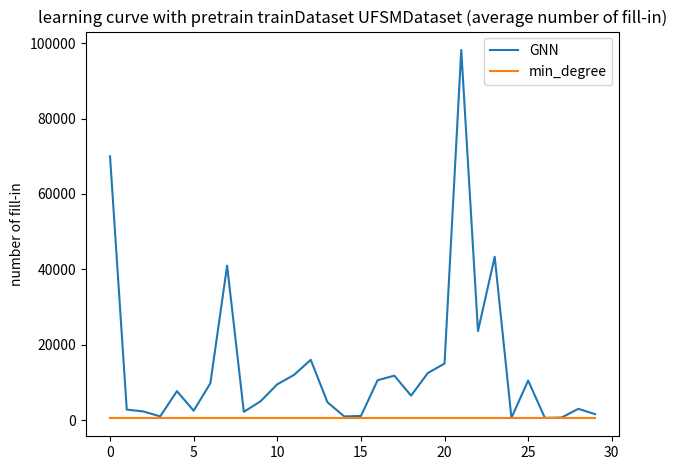

Which series has the largest range (max minus min)?

GNN